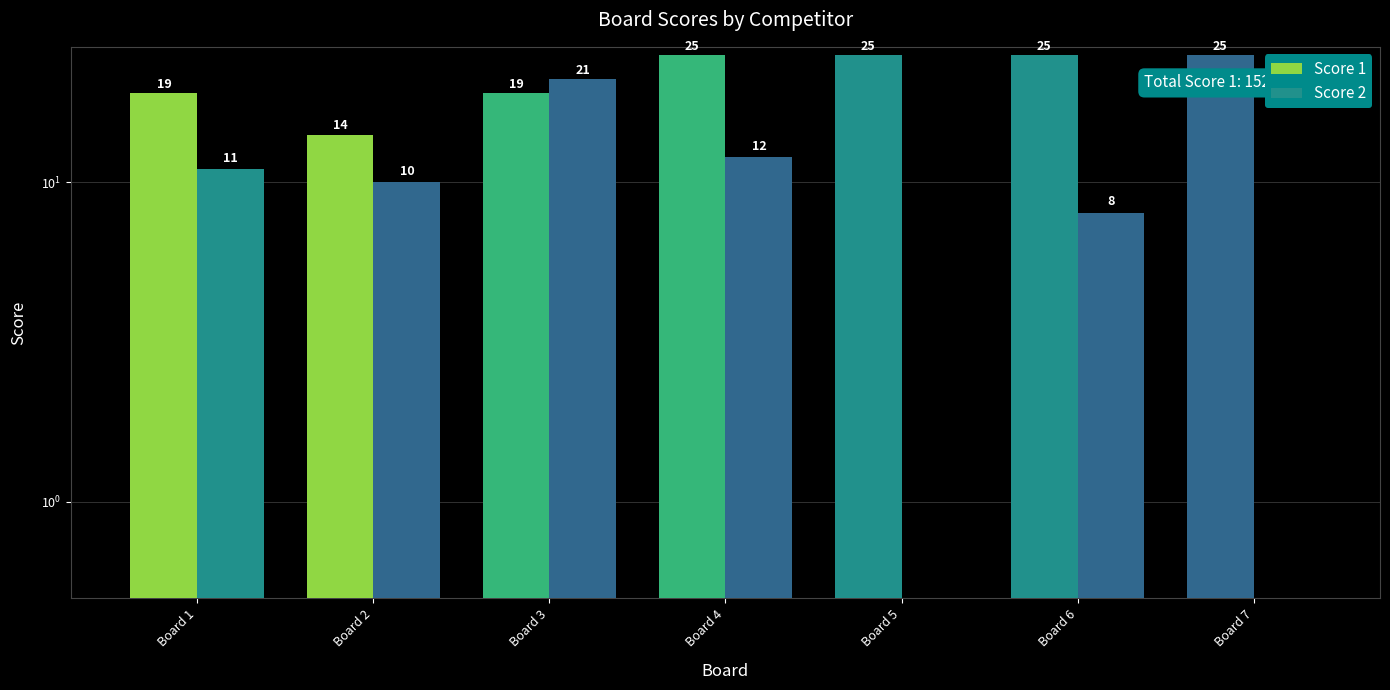

How many bars are there in total?

14